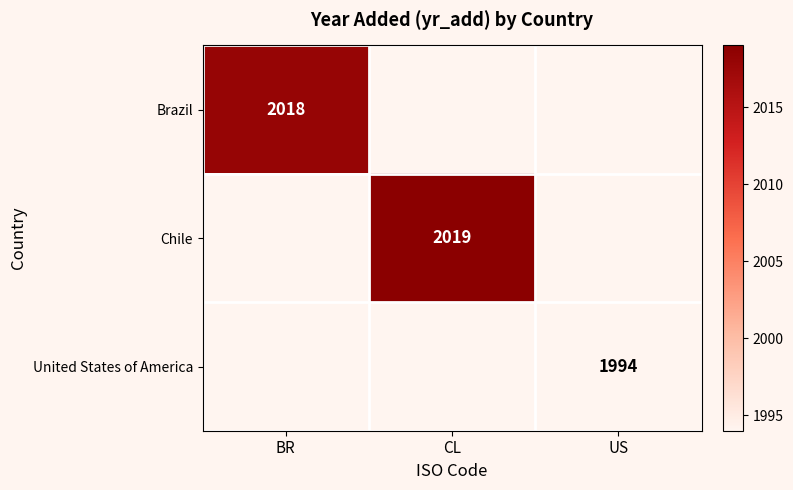

True or false: Chile has a value of 2019 at CL.

True